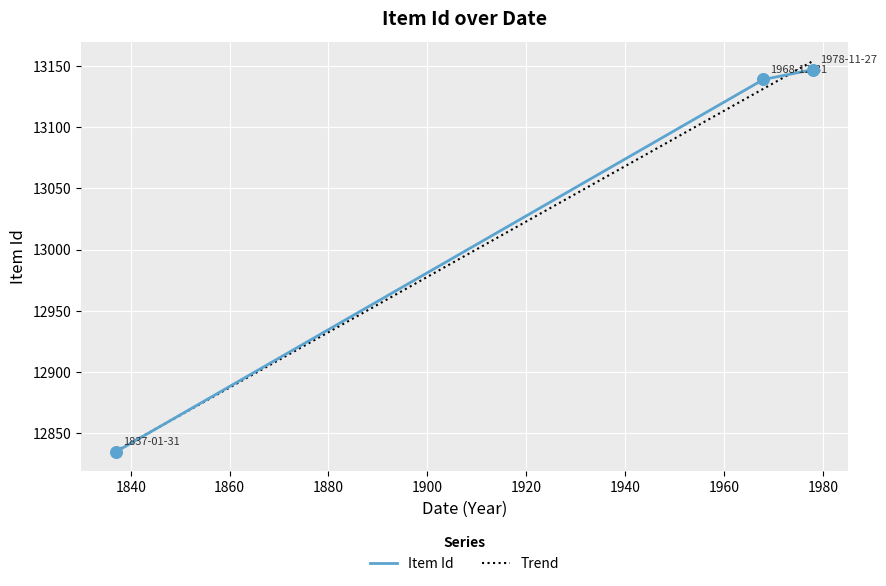

What is the ratio of the value at 1978-11-27 to the value at 1837-01-31?

1.0